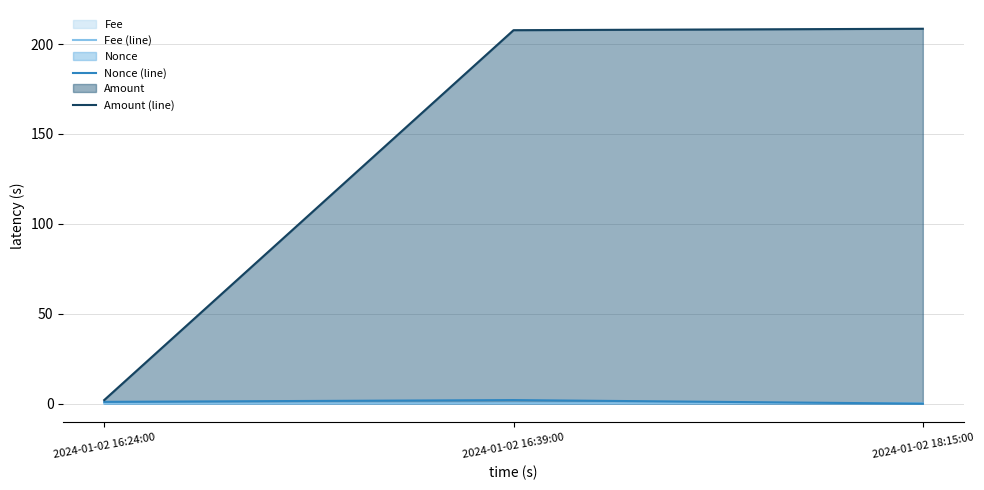

What is the greatest value displayed?

208.5